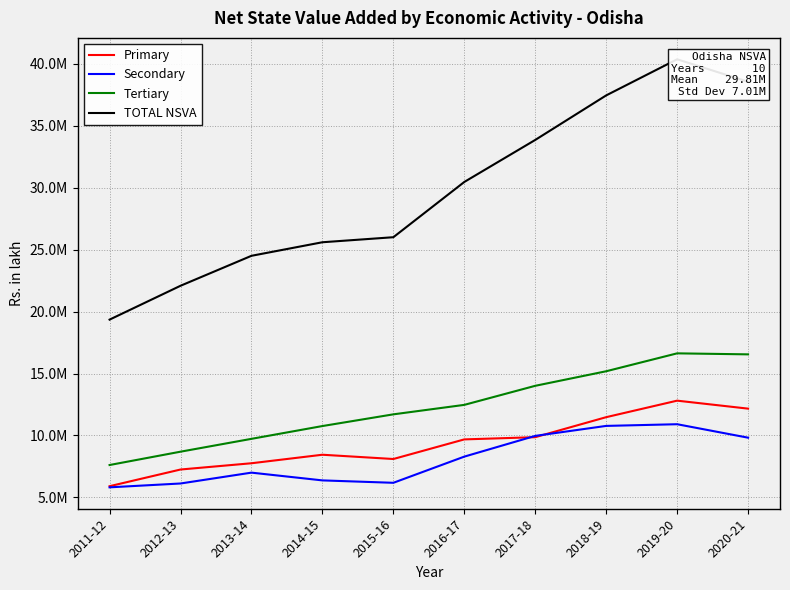

Reading left to right, list all the values displayed in this chart.

Primary: 5910348.7	7255461.1	7760988.1	8447677.3	8103296.8	9685135.6	9864496.0	11477899.8	12810064.4	12166171.8
Secondary: 5818279.5	6128378.4	7003544.3	6378054.7	6184108.8	8295612.9	9968681.0	10773624.5	10909336.7	9823394.0
Tertiary: 7618428.3	8693743.1	9729930.8	10761779.0	11706145.4	12469643.5	14007535.5	15181752.0	16626201.2	16544640.3
TOTAL NSVA: 19347056.4	22077582.6	24494463.2	25587510.9	25993551.0	30450392.0	33840712.5	37433276.2	40345602.2	38534206.1